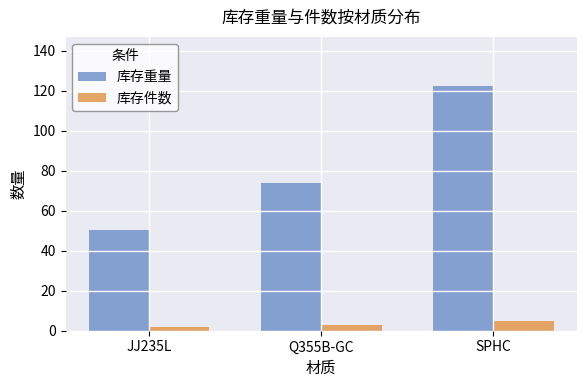

What is the sum of all 库存件数 values?

10.0